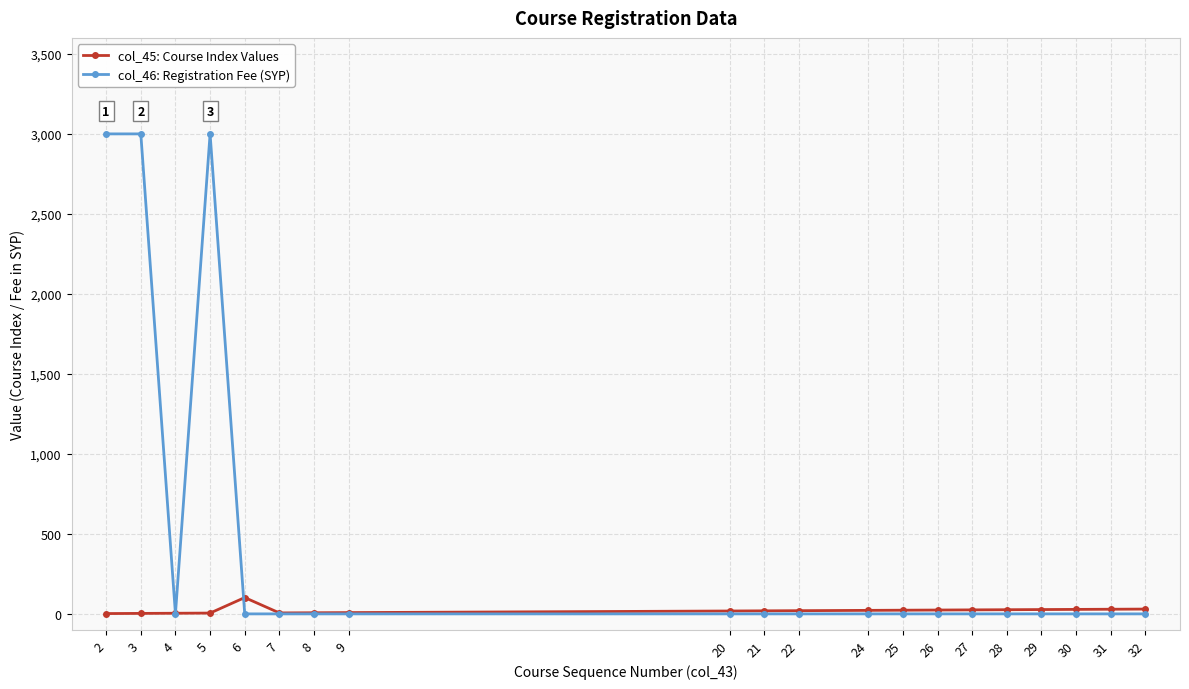

True or false: col_46: Registration Fee (SYP) has more than 0 interior local peaks.

True